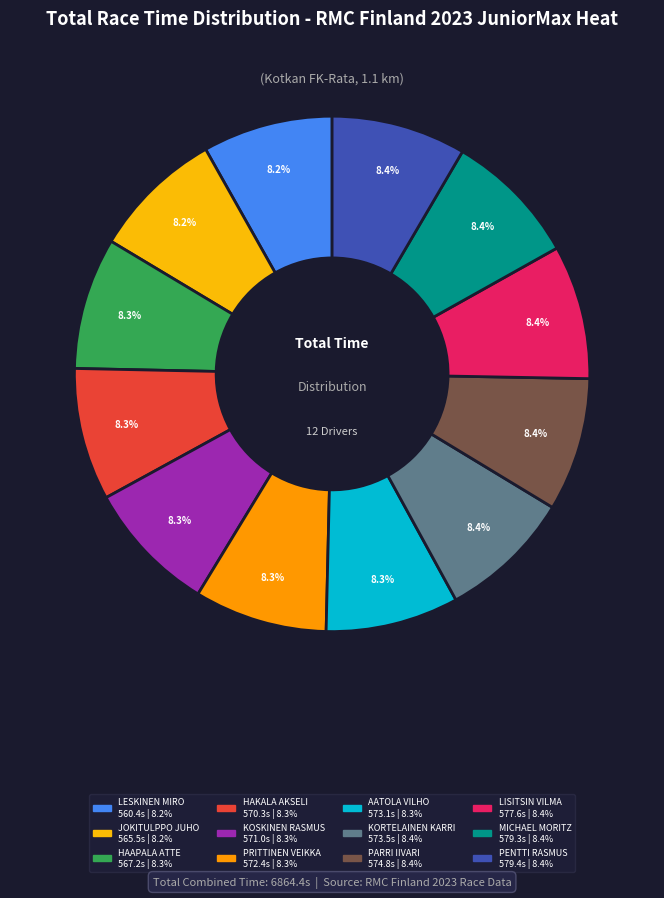

How many slices are in this pie chart?

12